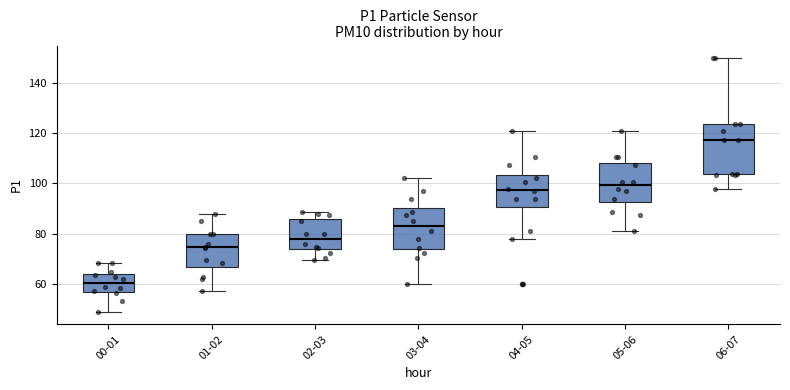

Which box is the tallest, from its lower edge to its upper edge?

06-07